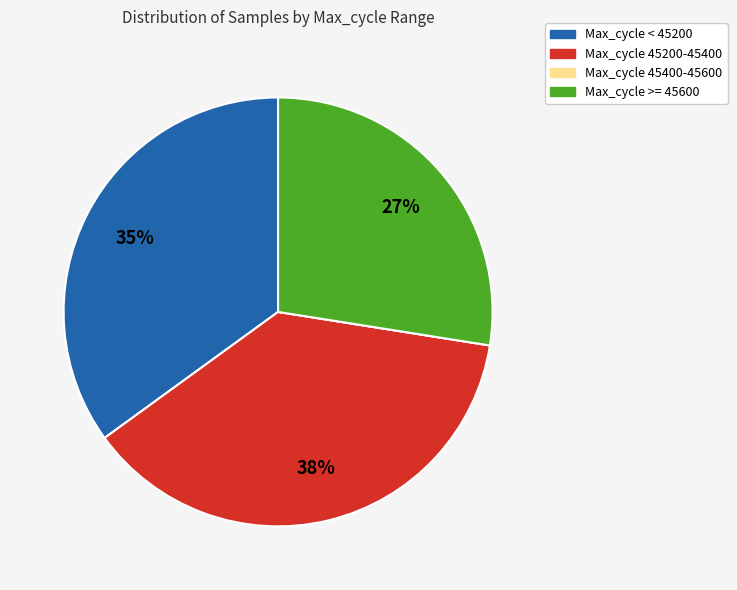

Is there any slice that represents more than half of the pie?

No